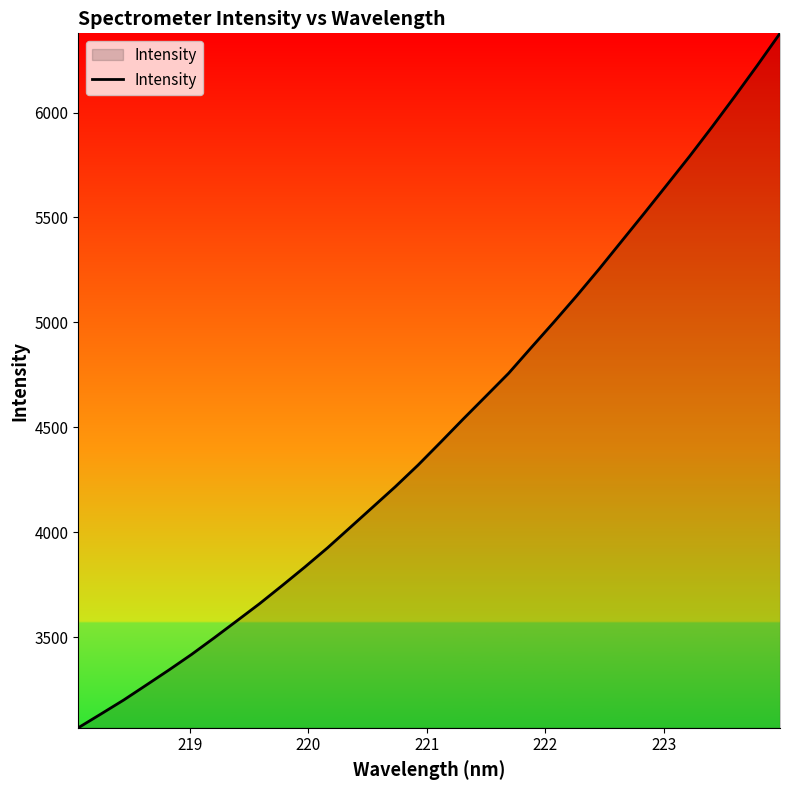

Does the chart have visible grid lines?

No